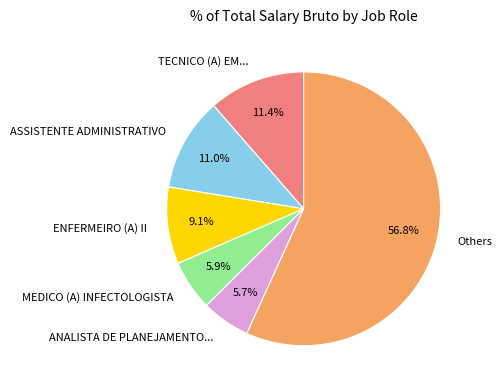

What is the largest slice in the pie chart?

Others